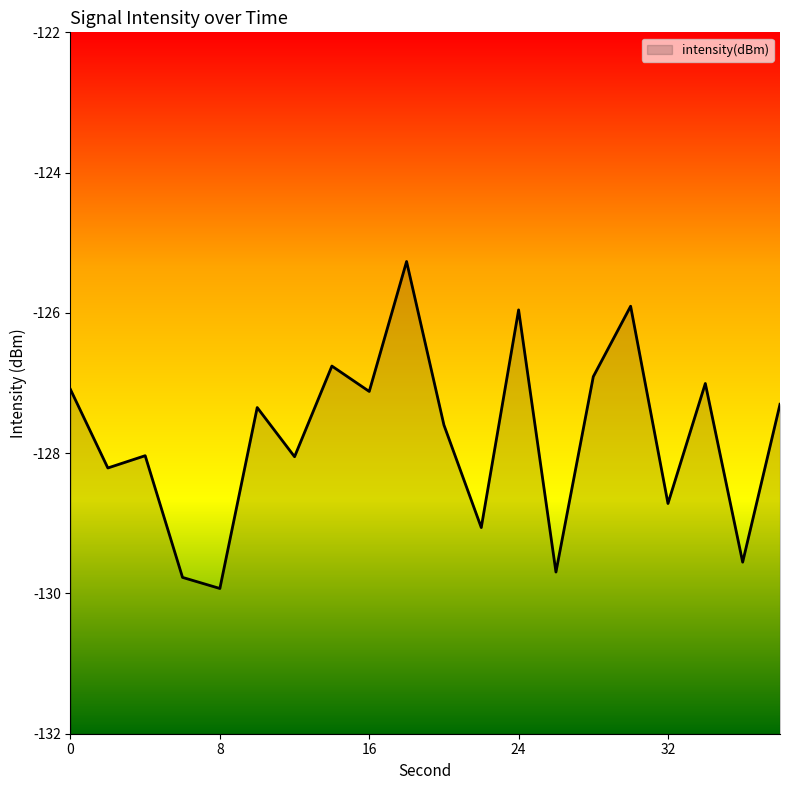

Which label corresponds to the largest value in the chart?

18